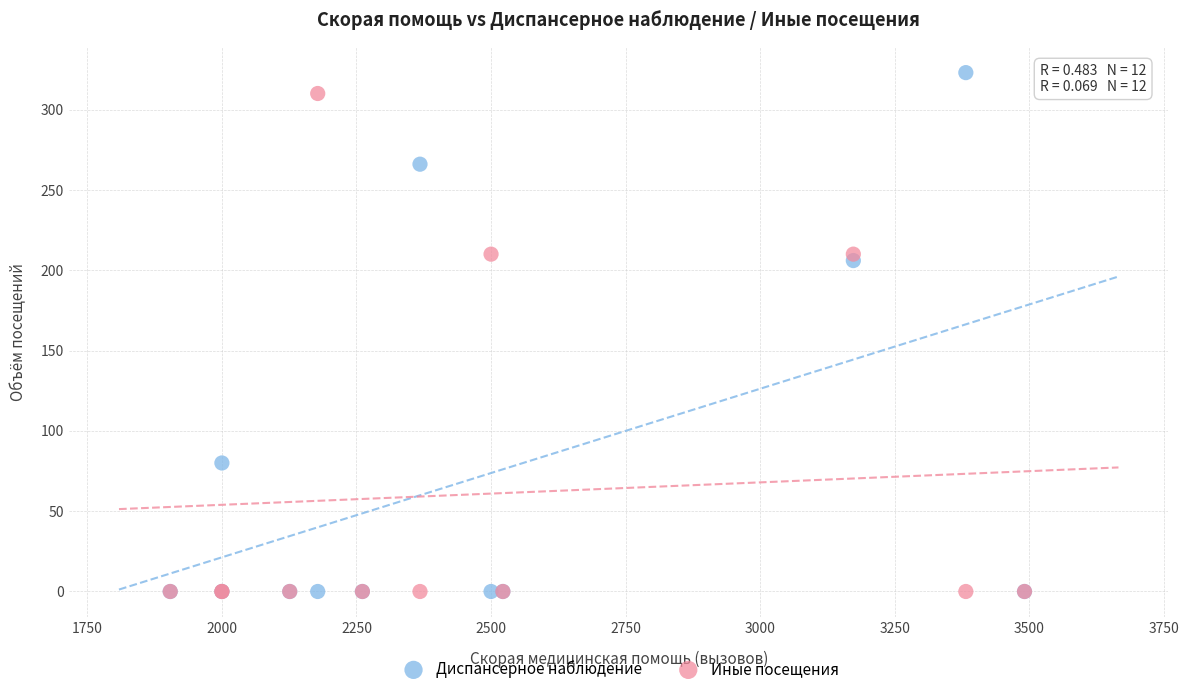

In the Диспансерное наблюдение series, what Y value is closest to 161?

206